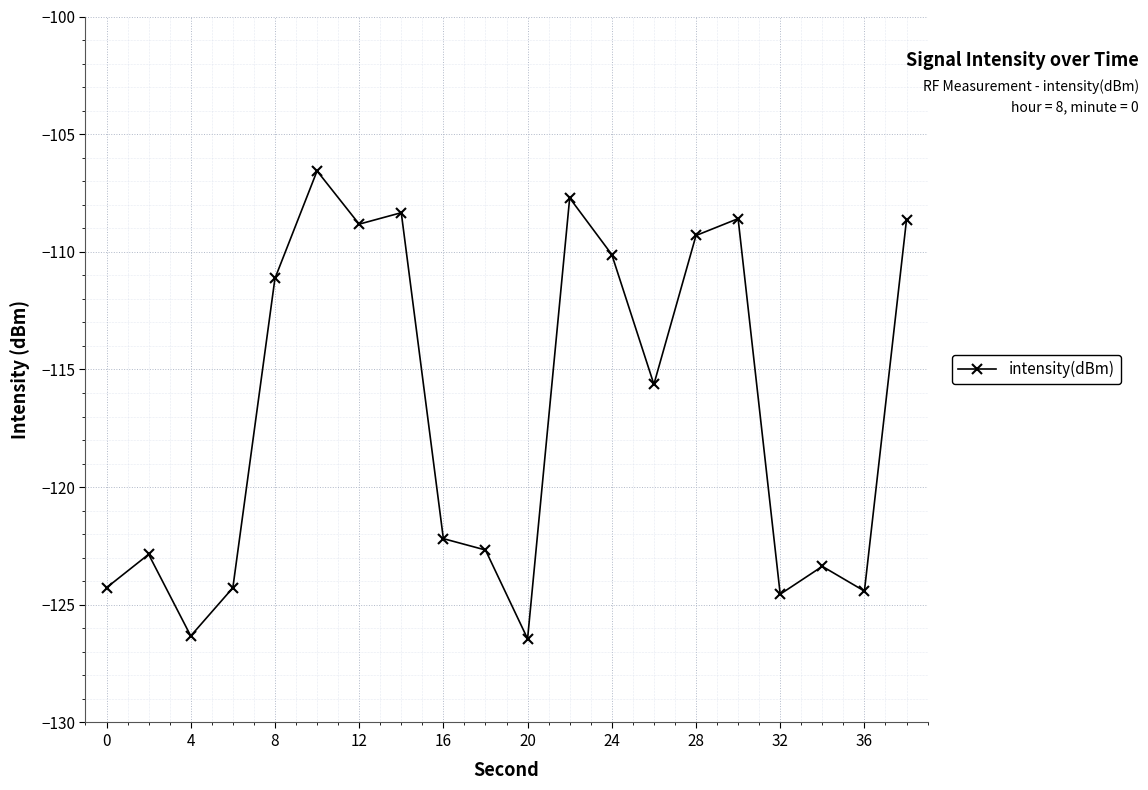

What is the value of the 1st point from the left?

-124.3